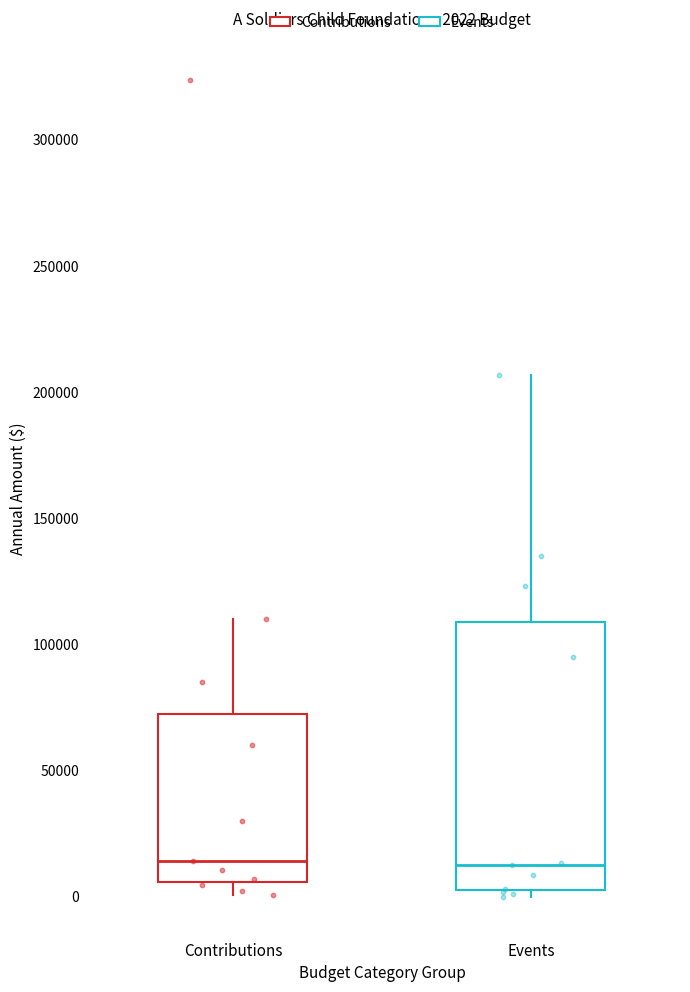

Comparing the boxes themselves (not the whiskers), which one is the tallest?

Events